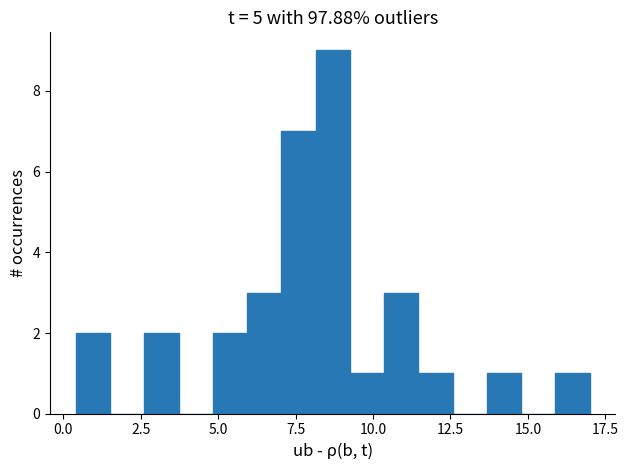

Around what value on the x-axis is the tallest bar? Give the approximate position of its centre, as read against the axis.

8.5